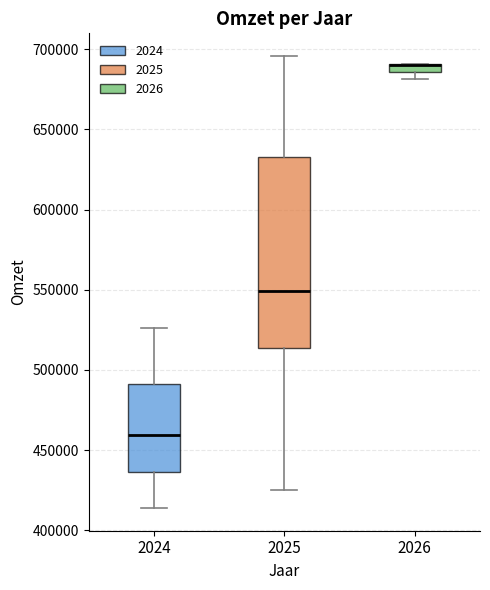

Which box is the tallest, from its lower edge to its upper edge?

2025